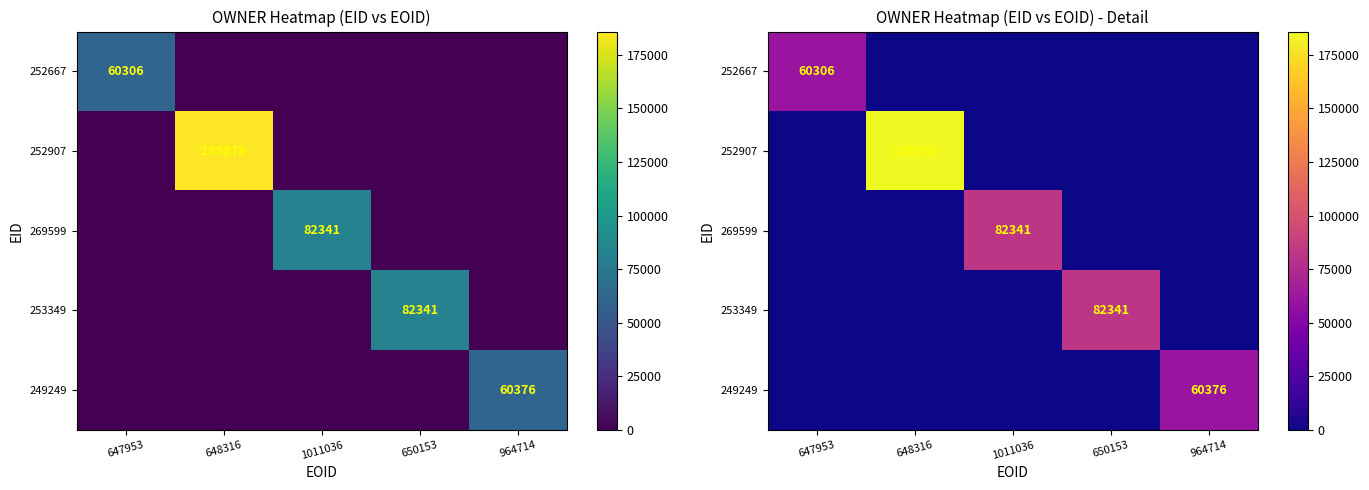

At how many categories does at least one series exceed 83408?

1